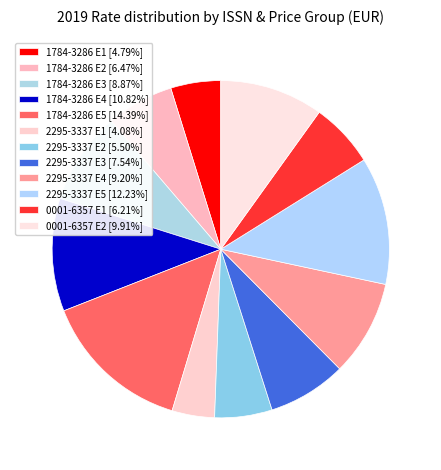

What is the ratio of the value at 2295-3337 E1 to the value at 2295-3337 E4?

0.4